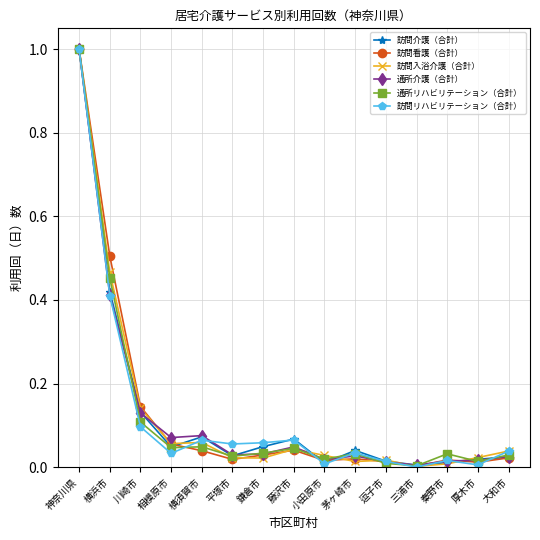

At which label does 通所介護（合計） reach its peak?

神奈川県